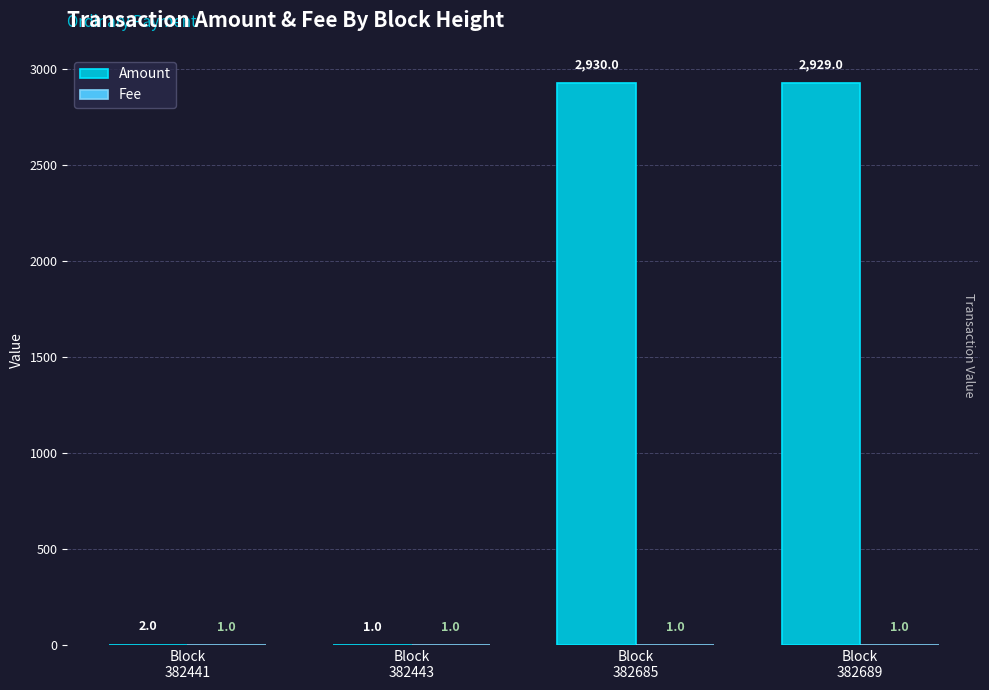

Which series has the largest total across all categories?

Amount